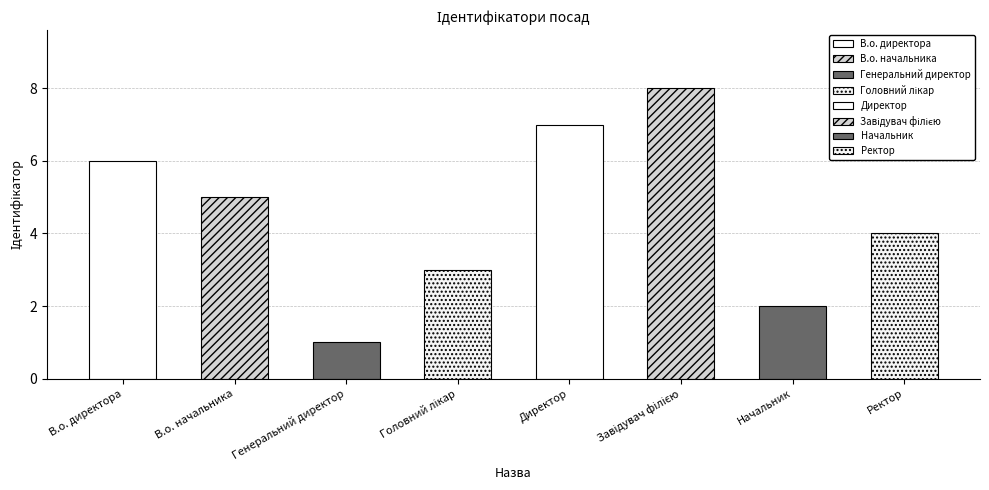

How many bars are there in total?

8